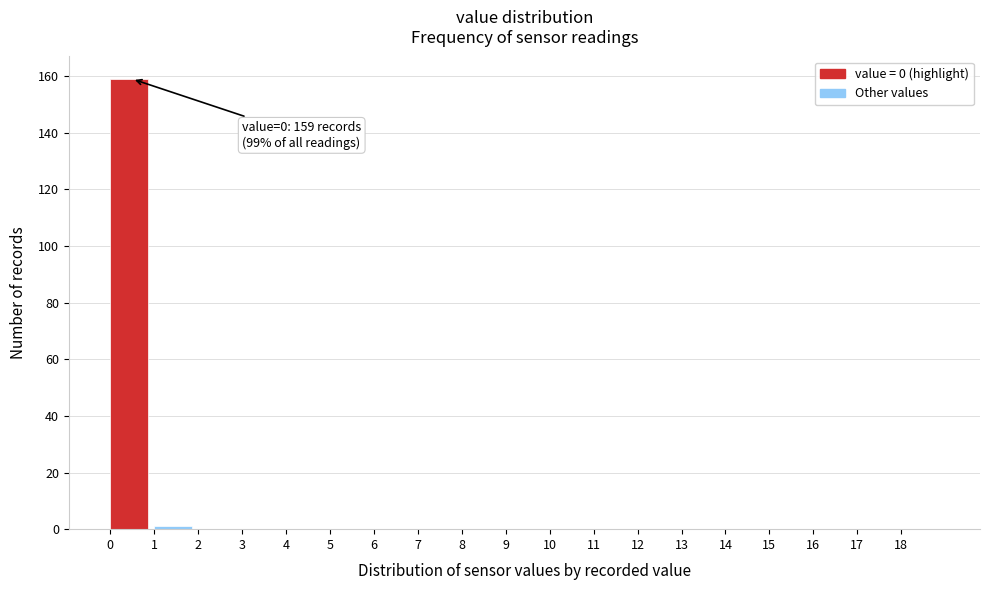

Which range on the x-axis has the tallest bar?

0 to 1